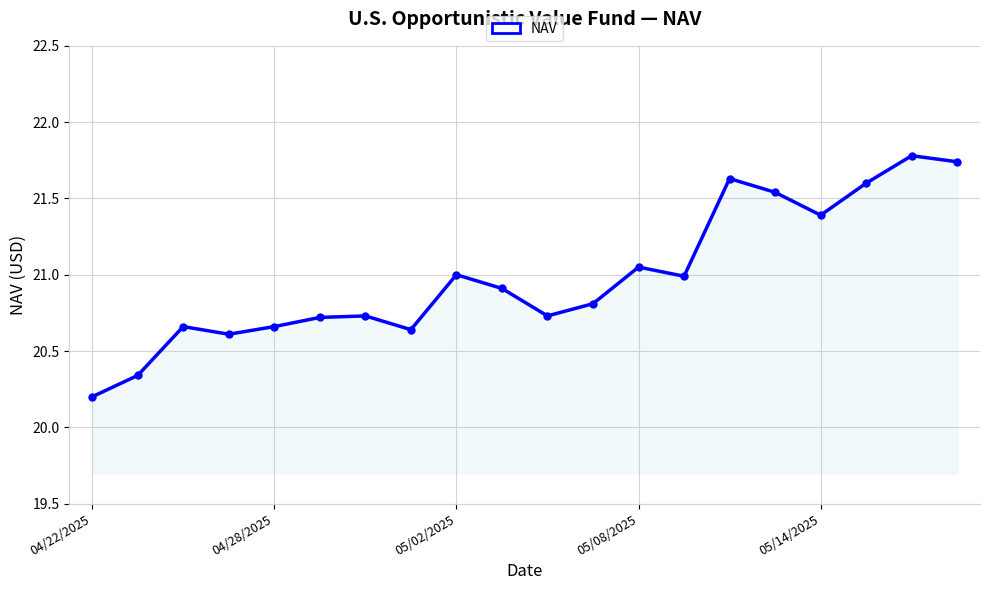

What is the difference between the maximum and minimum values?

1.6